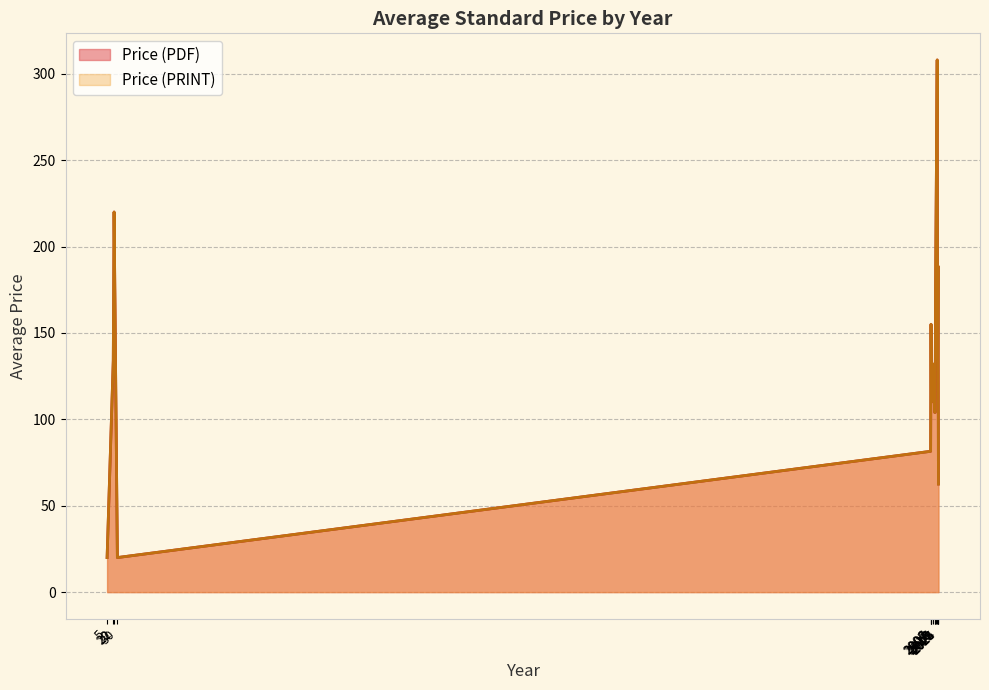

Which series has the largest total across all categories?

Price (PDF)